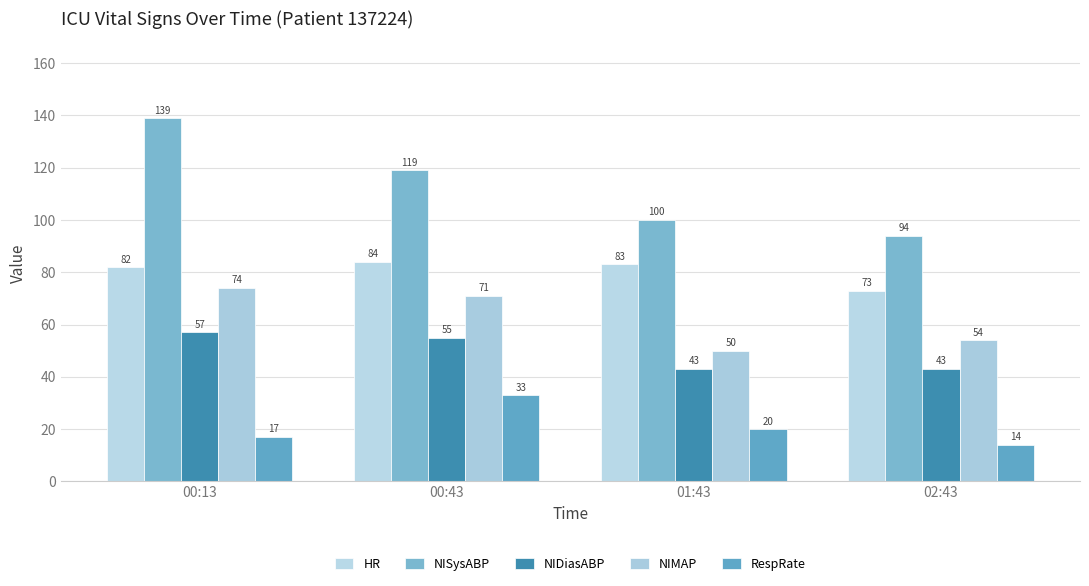

What position from the right is 02:43?

1